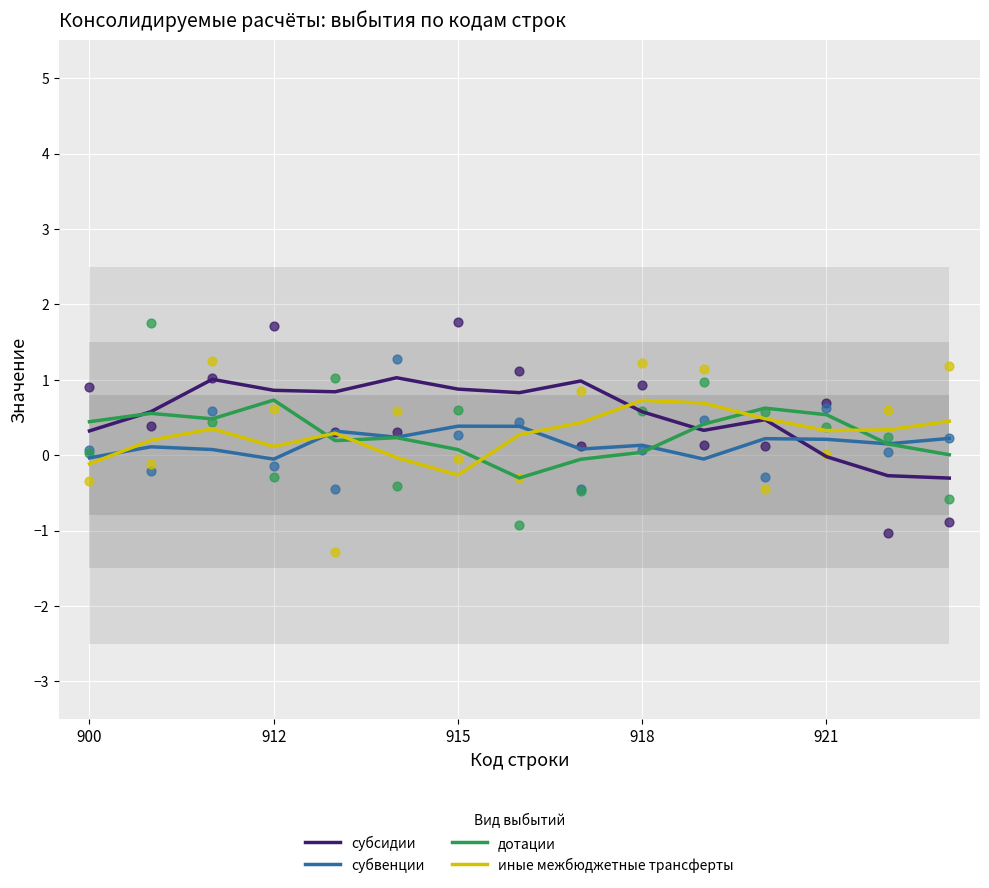

What are all the series names shown in the legend?

субсидии, субвенции, дотации, иные межбюджетные трансферты